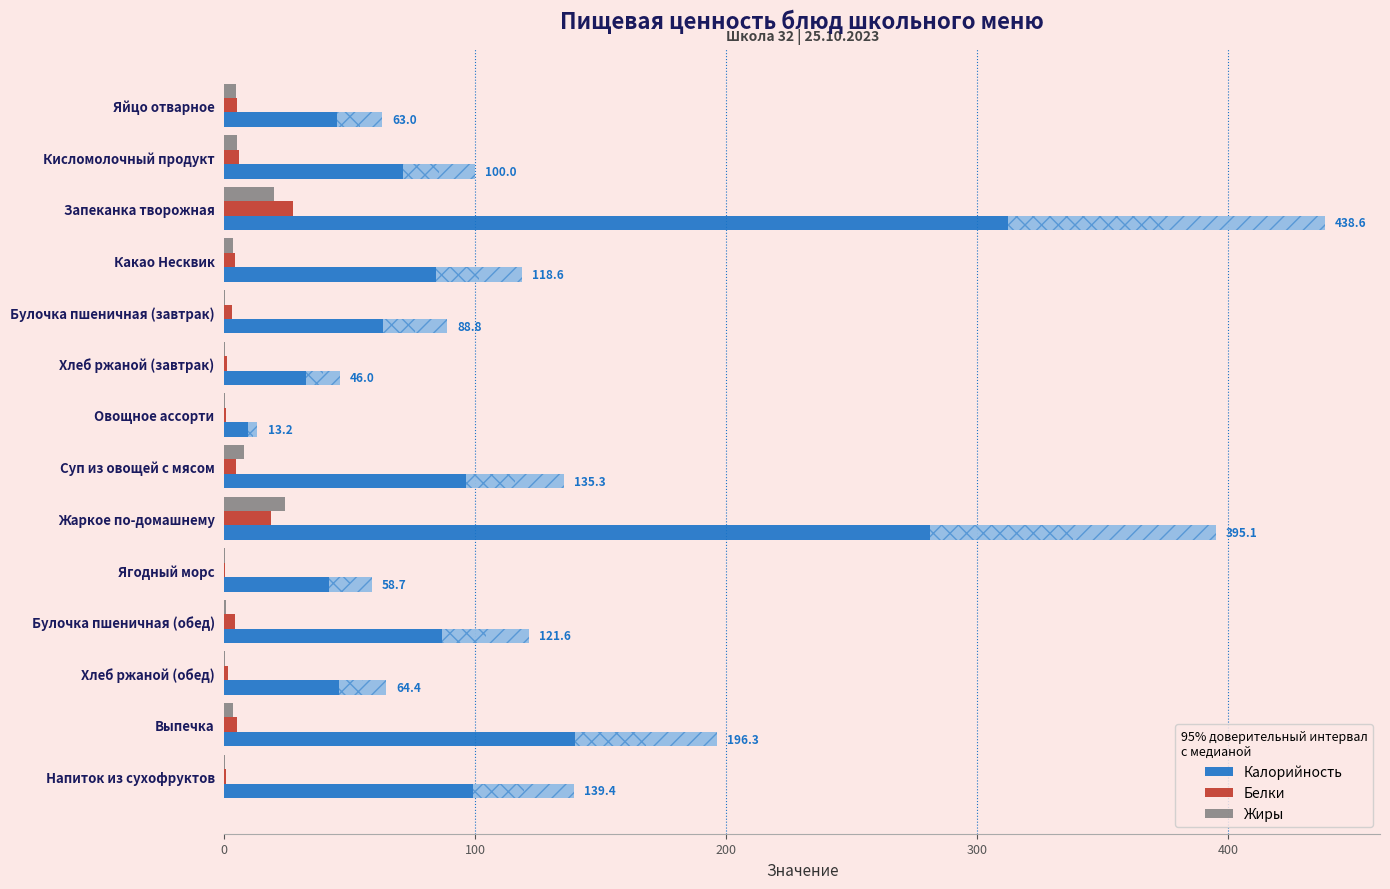

What is the highest value of the Белки series?

27.5